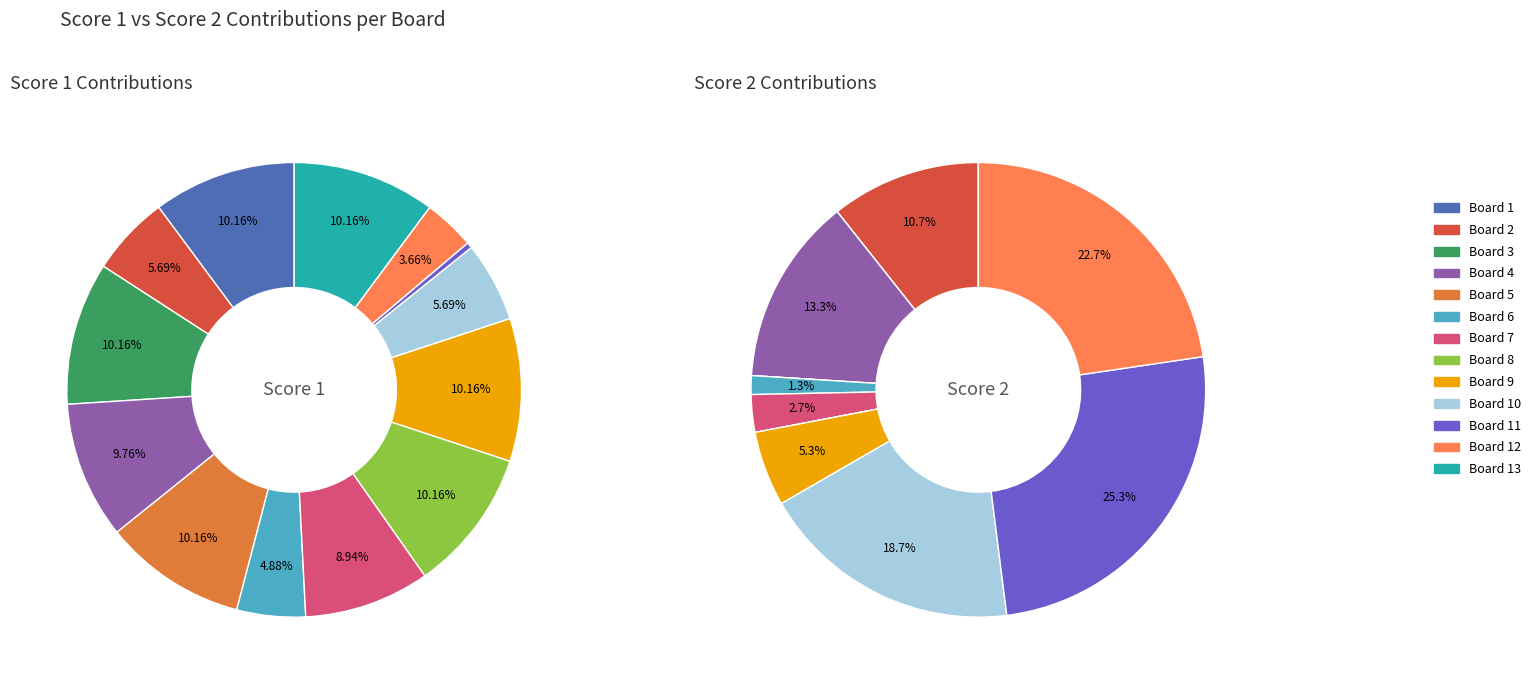

True or false: Board 12 accounts for 23% of the total.

True